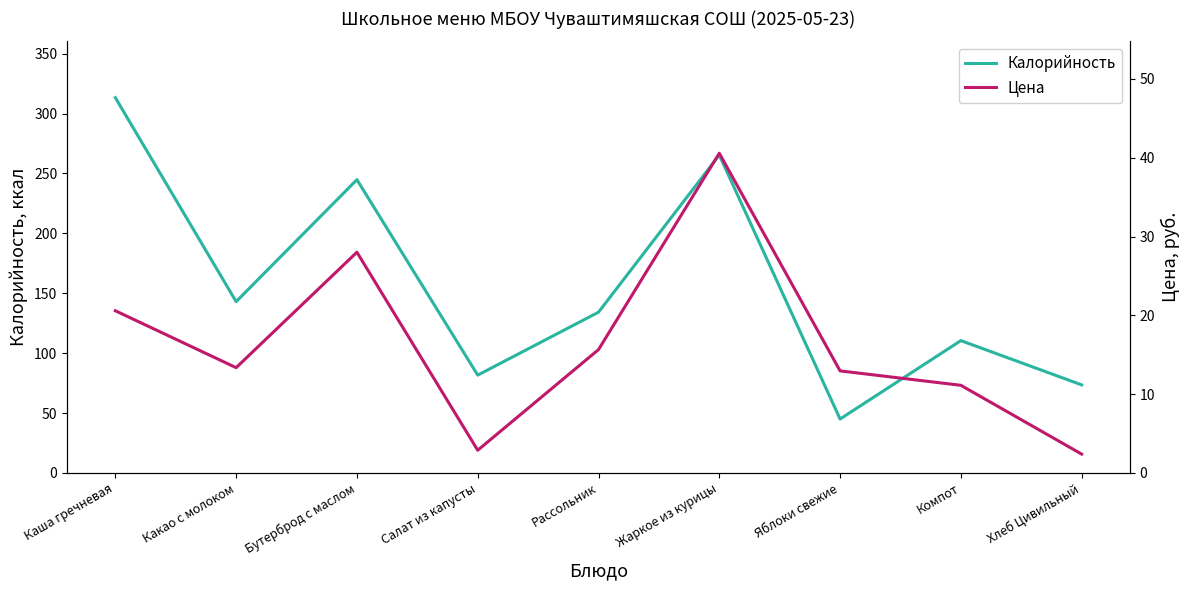

Where is Калорийность nearest to the value 179?

Какао с молоком